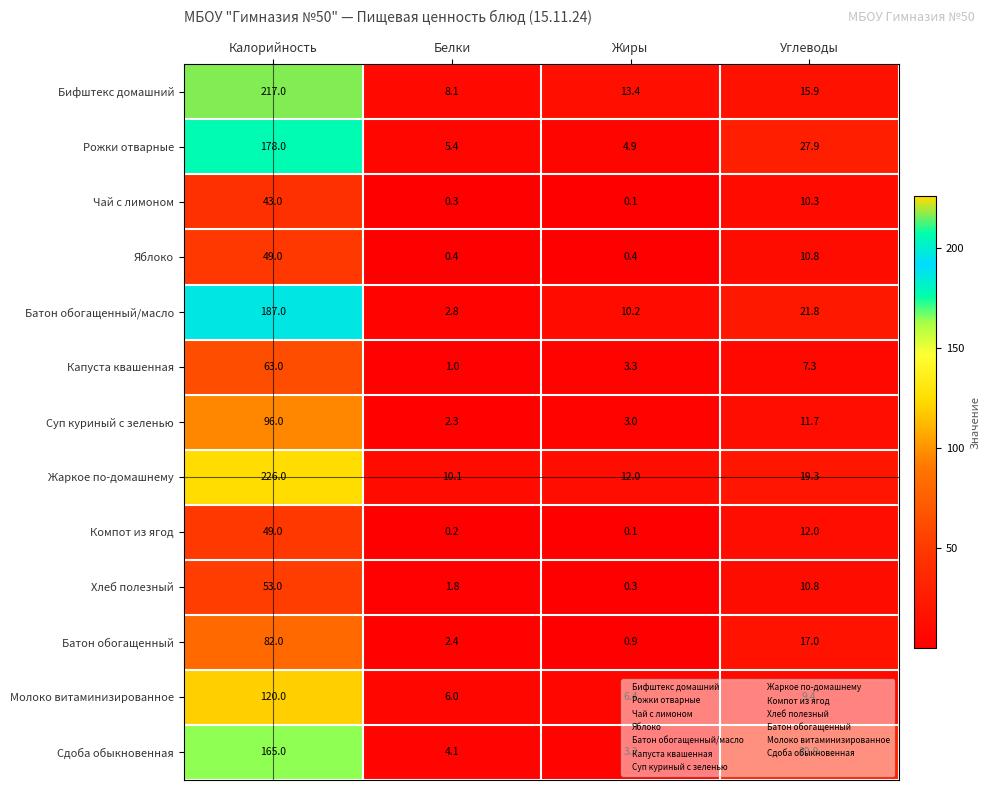

Count the number of data series in this chart.

13